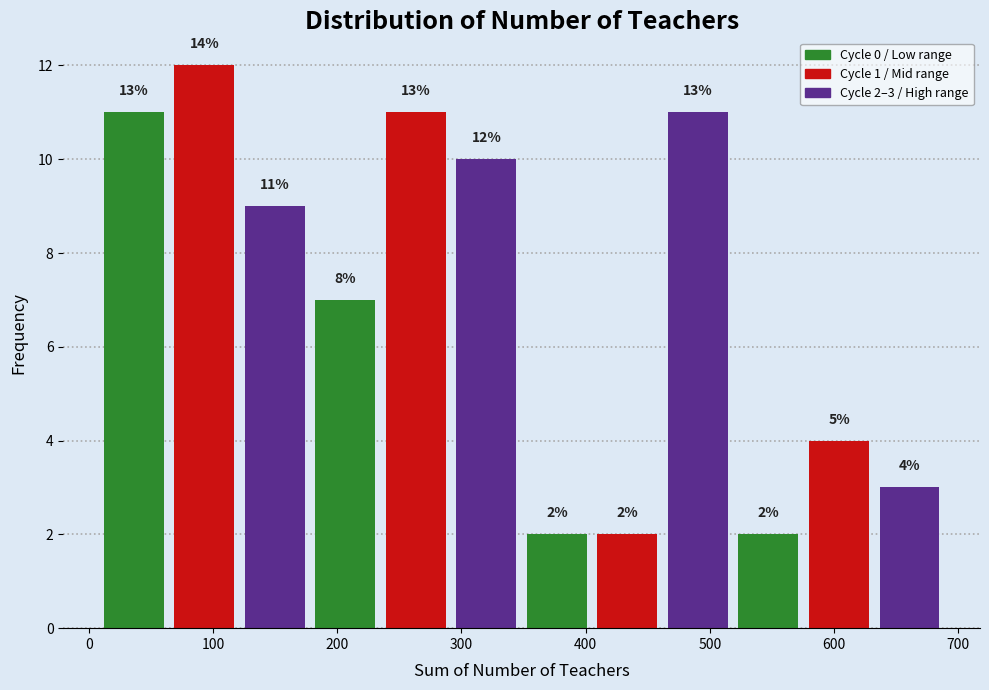

Which range on the x-axis has the tallest bar?

60 to 120